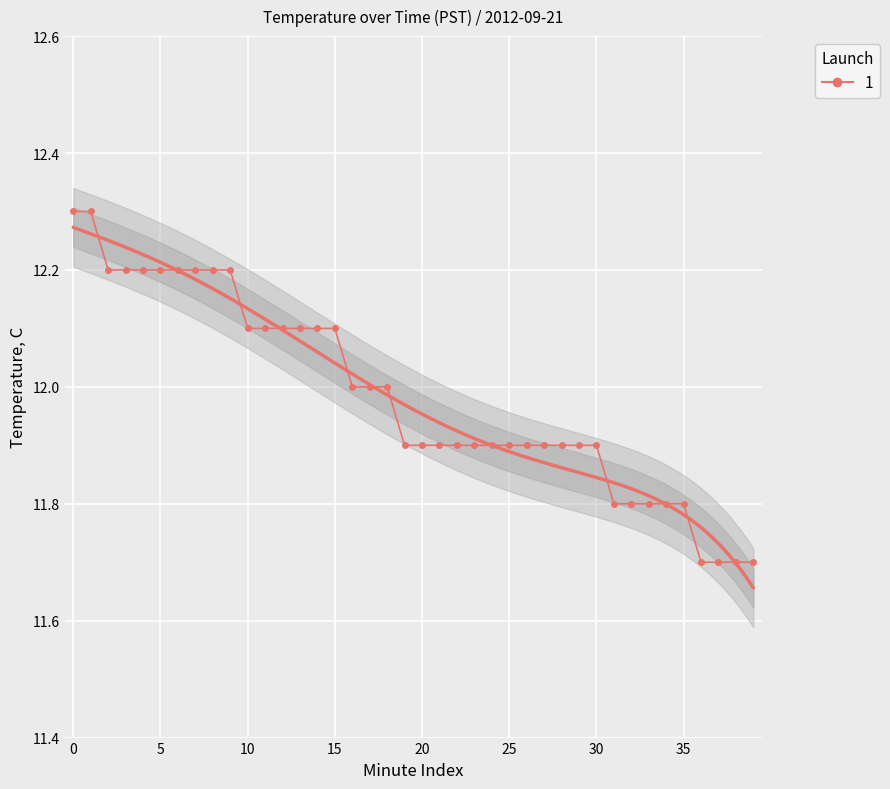

How many lines are shown in the chart?

1